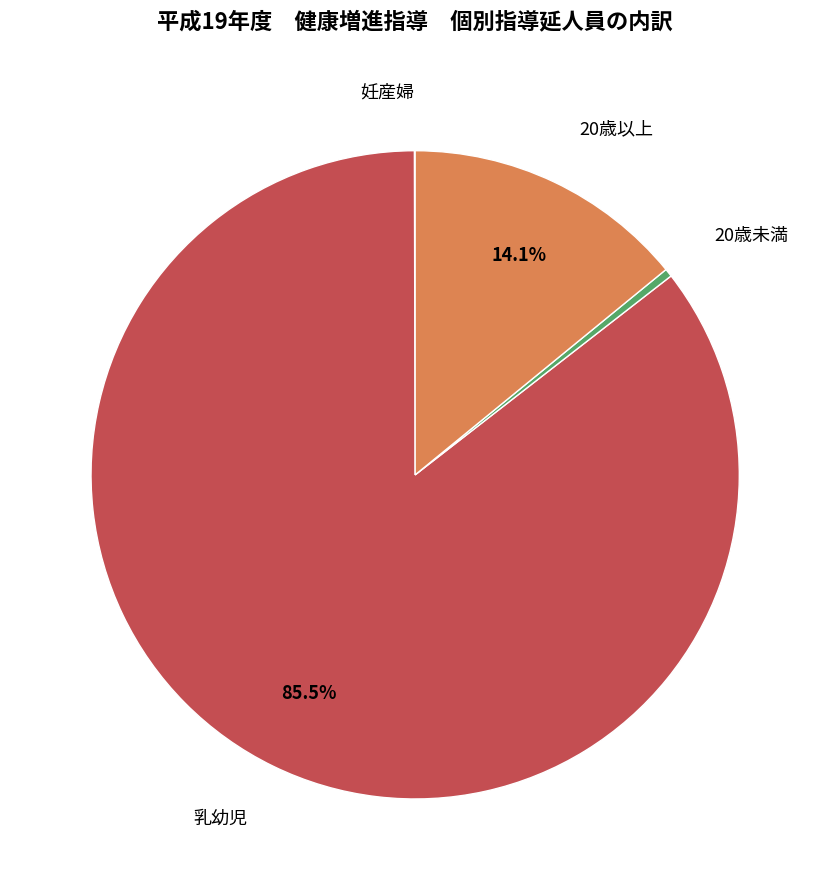

True or false: 20歳以上 accounts for 14% of the total.

True